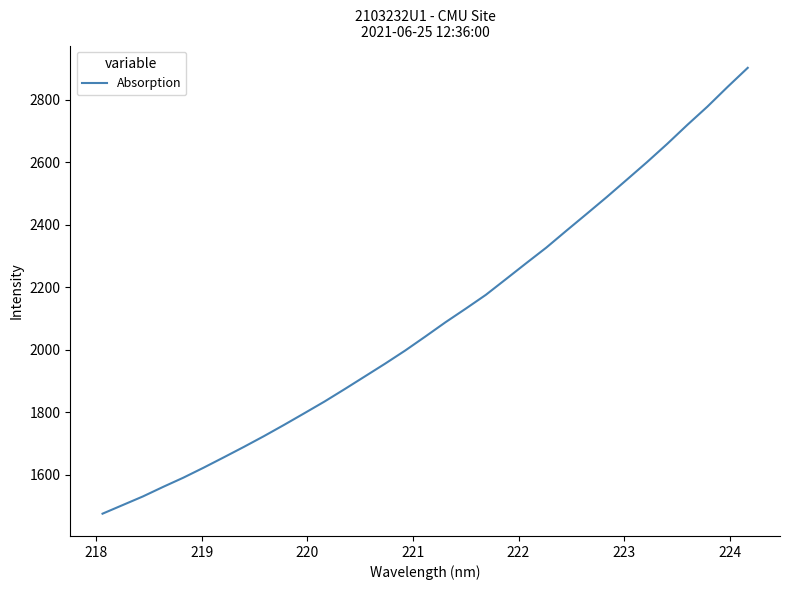

What is the minimum value shown in the chart?

1476.2